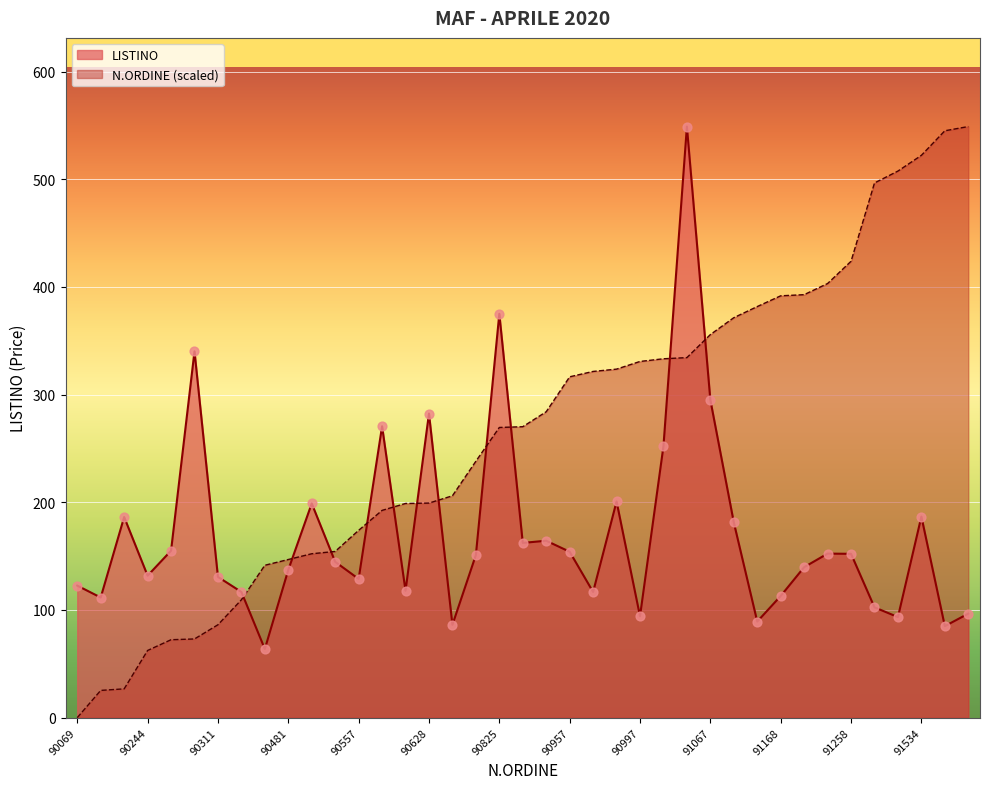

At how many categories does at least one series exceed 120?

37